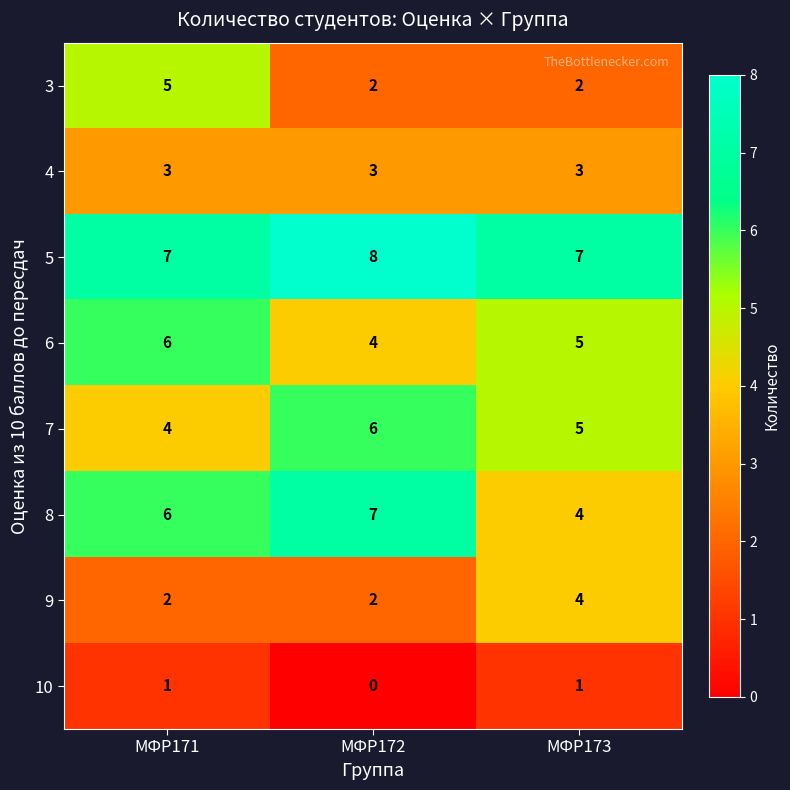

What is the difference between the maximum and minimum values in the 8 series?

3